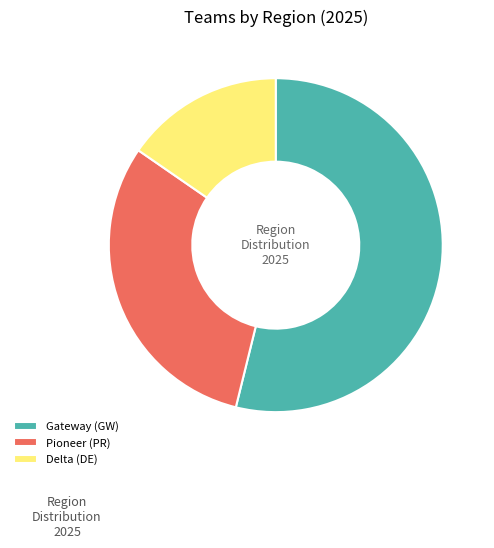

Which category has the smallest portion of the pie?

Delta (DE)